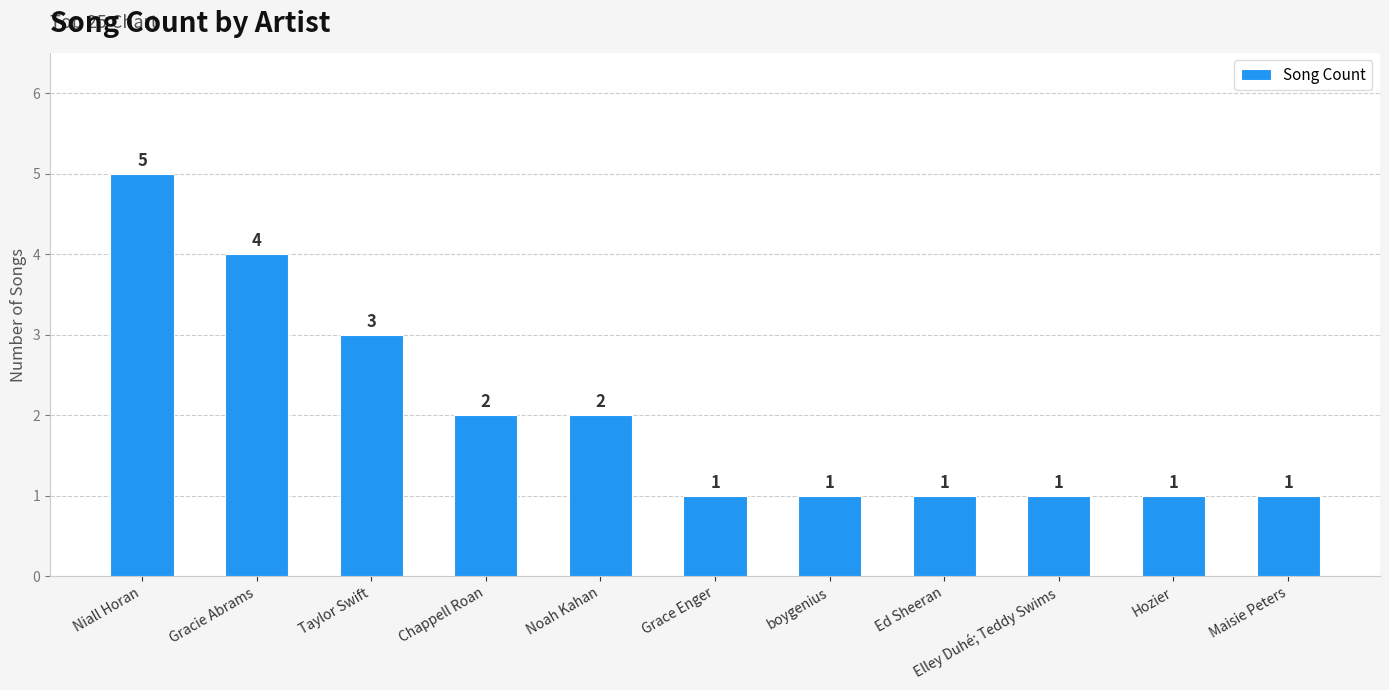

Is it true that the value at boygenius is 1?

True